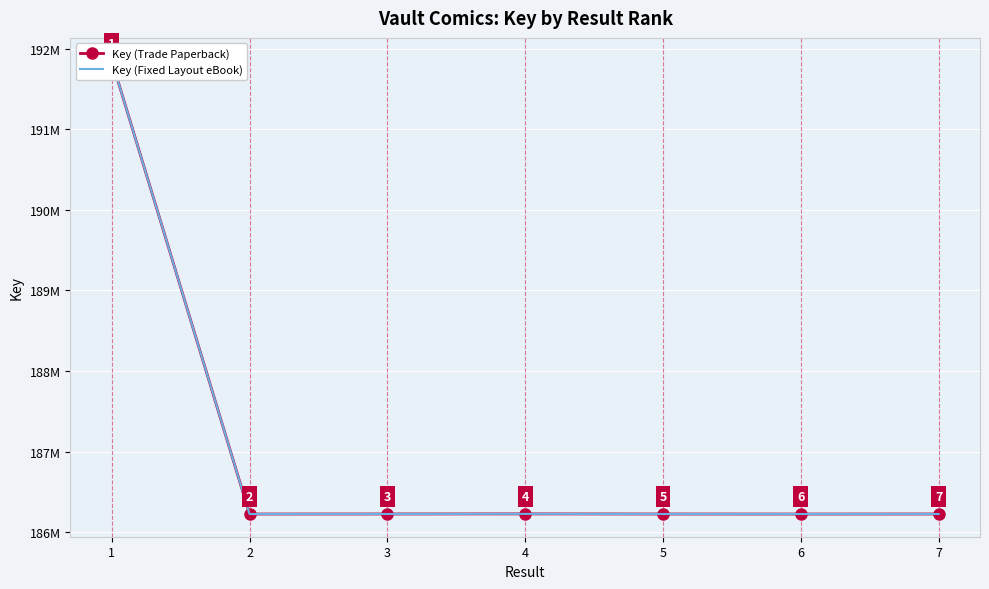

What is the value of the Key (Trade Paperback) point at the 7th from the left?

186226735